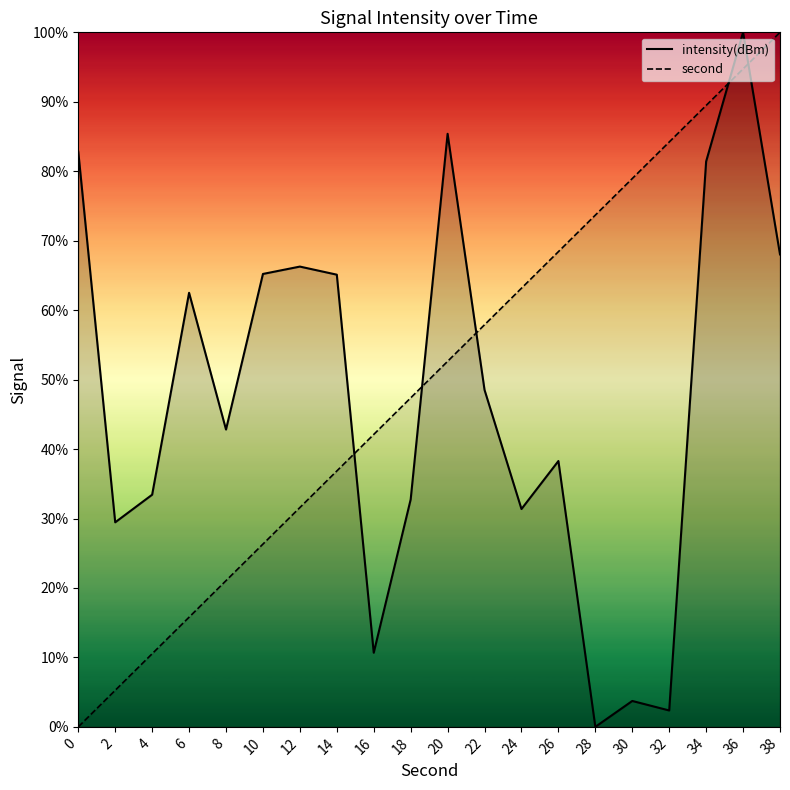

What is the difference between the maximum and minimum values in the second series?

100.0